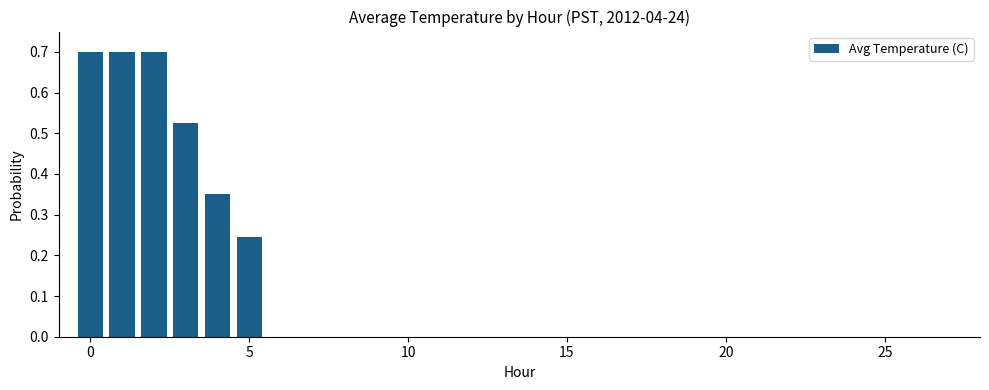

What is the maximum value shown in the chart?

0.7